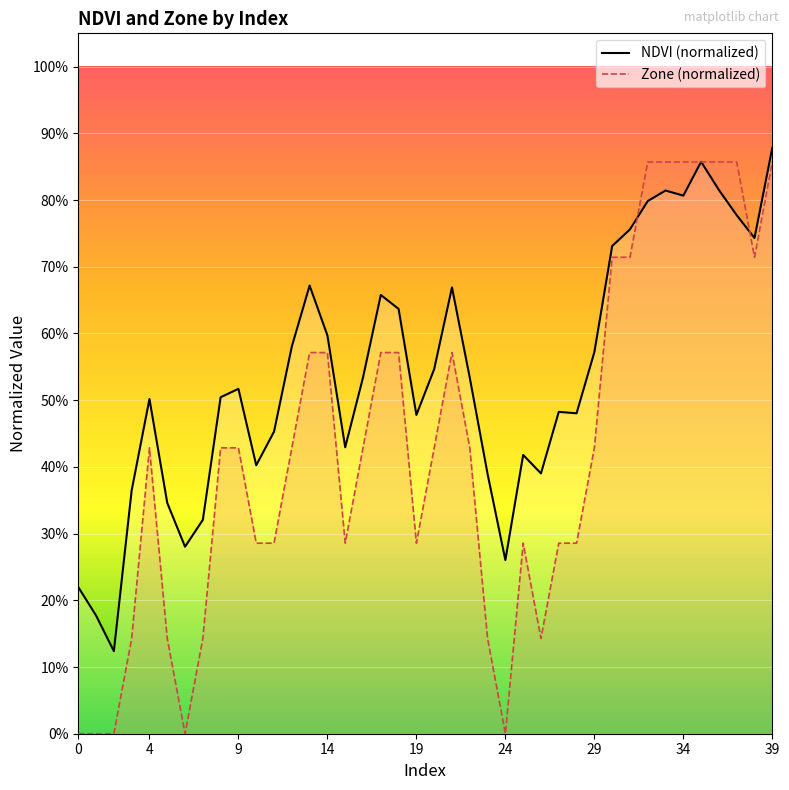

Is it true that NDVI (normalized) equals 1.2 at 21?

False